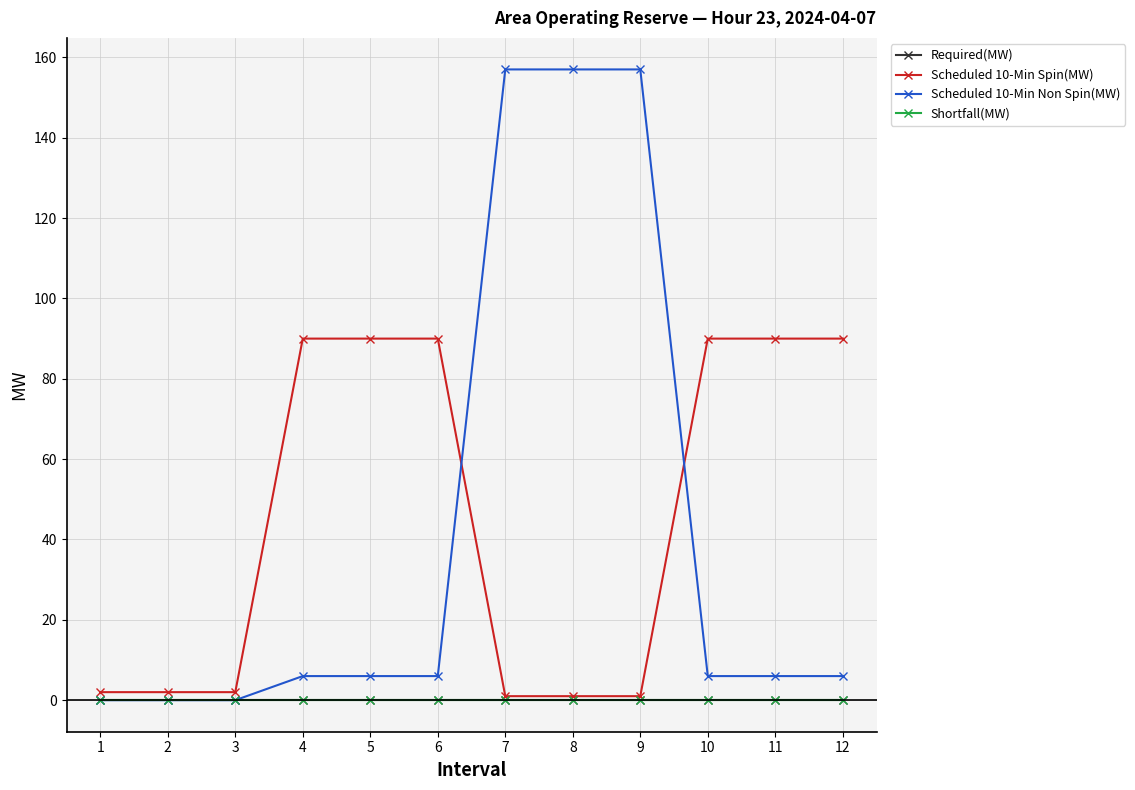

What is the difference between the maximum and minimum values in the Scheduled 10-Min Spin(MW) series?

89